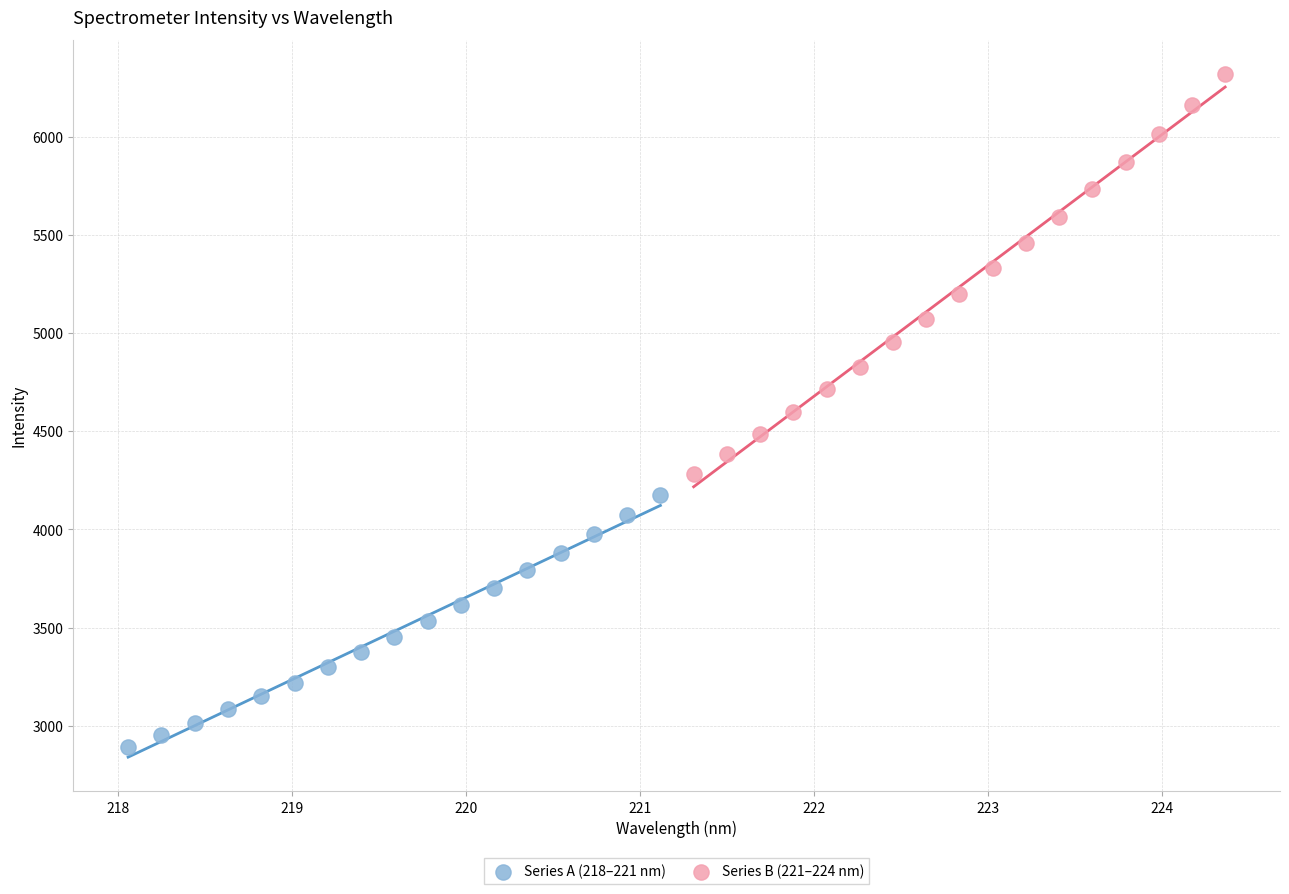

Which series contains the lowest Y value?

Series A (218–221 nm)